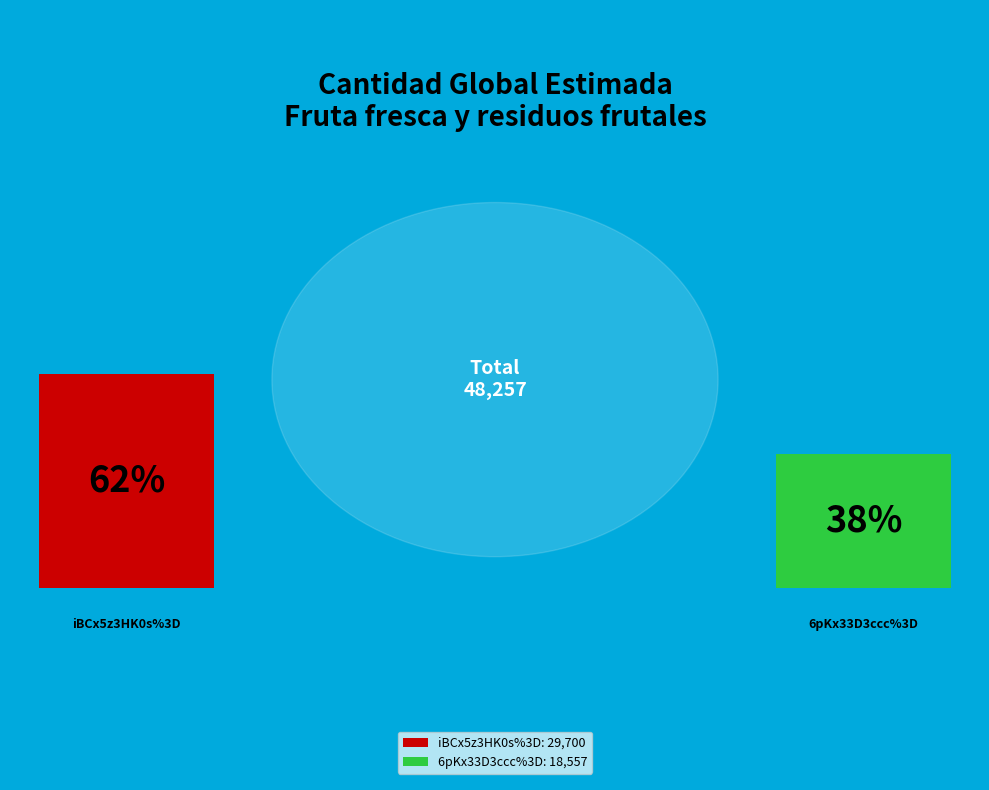

What percentage is the iBCx5z3HK0s%3D slice, to the nearest percent?

62%